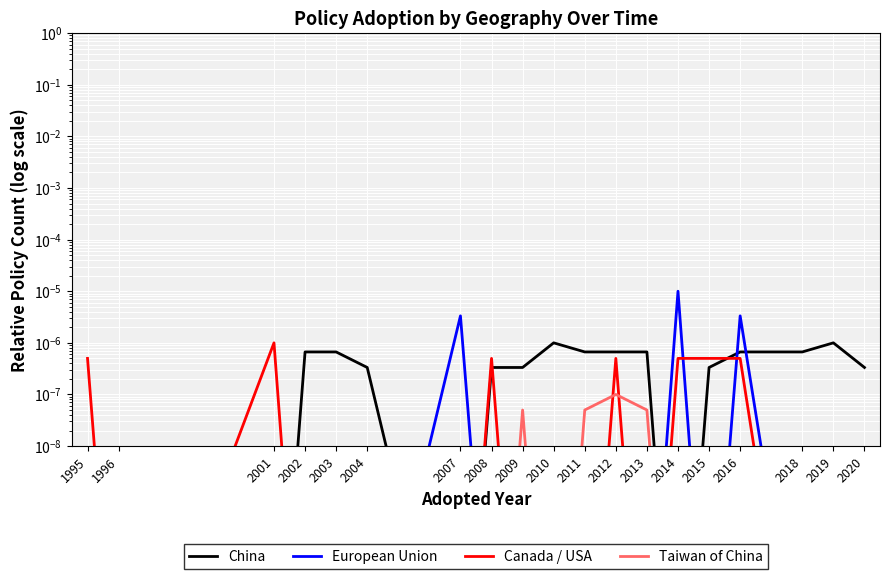

True or false: Taiwan of China and China cross at least once.

False